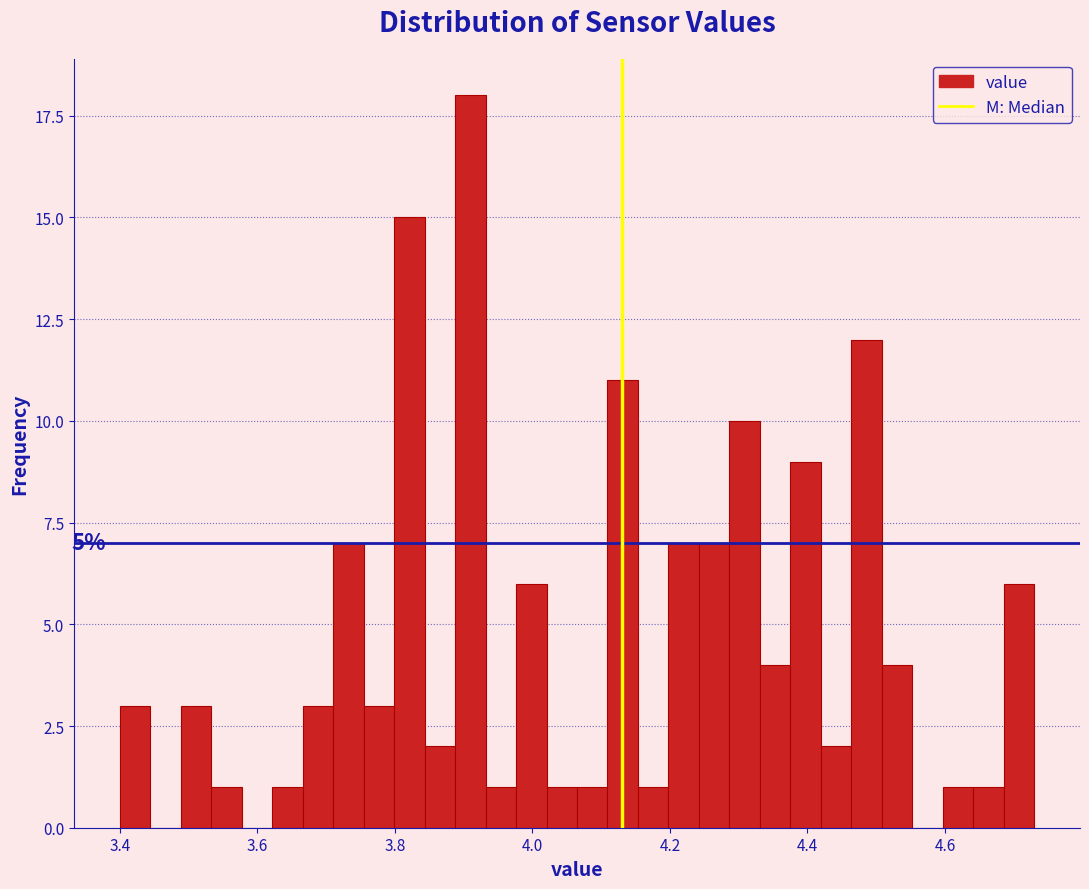

Read against the x-axis, roughly where is the centre of the tallest bar?

3.90